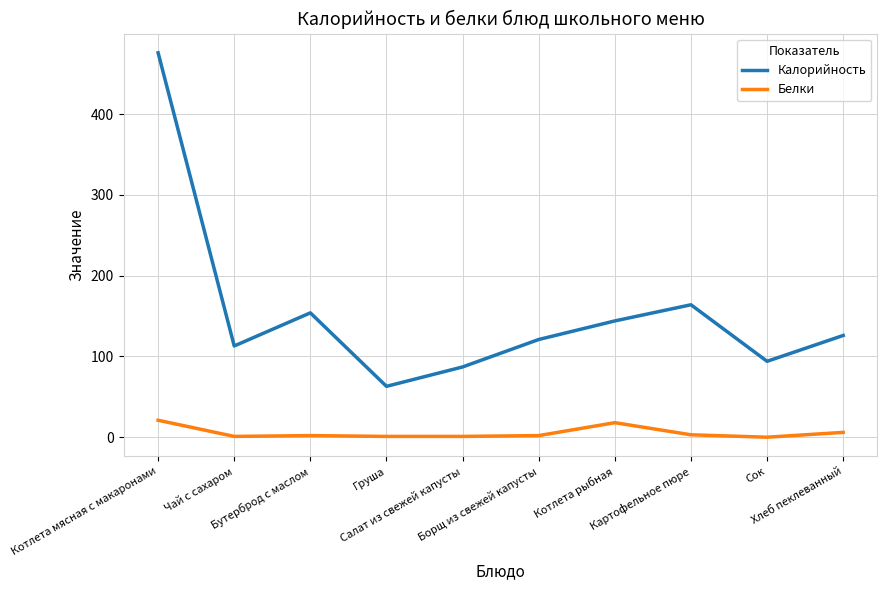

In Калорийность, how many points are lower than both neighbors (excluding endpoints)?

3